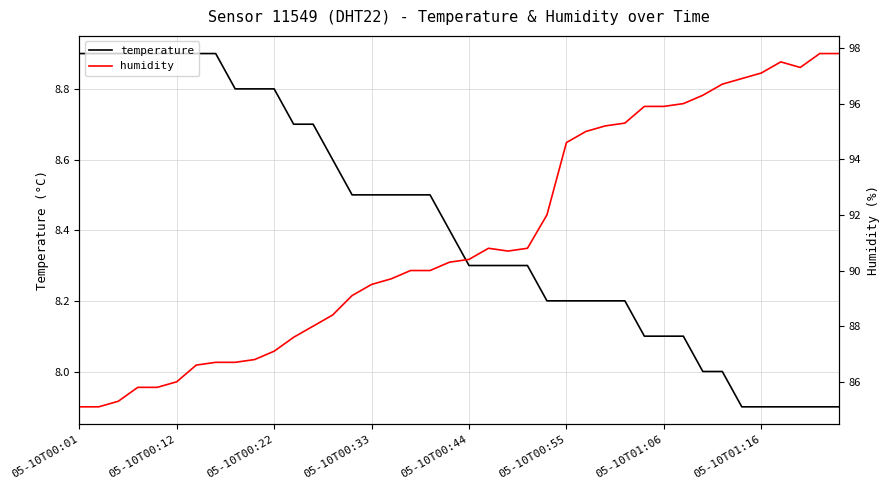

True or false: temperature has a value of 8.9 at 05-10T00:12.

True